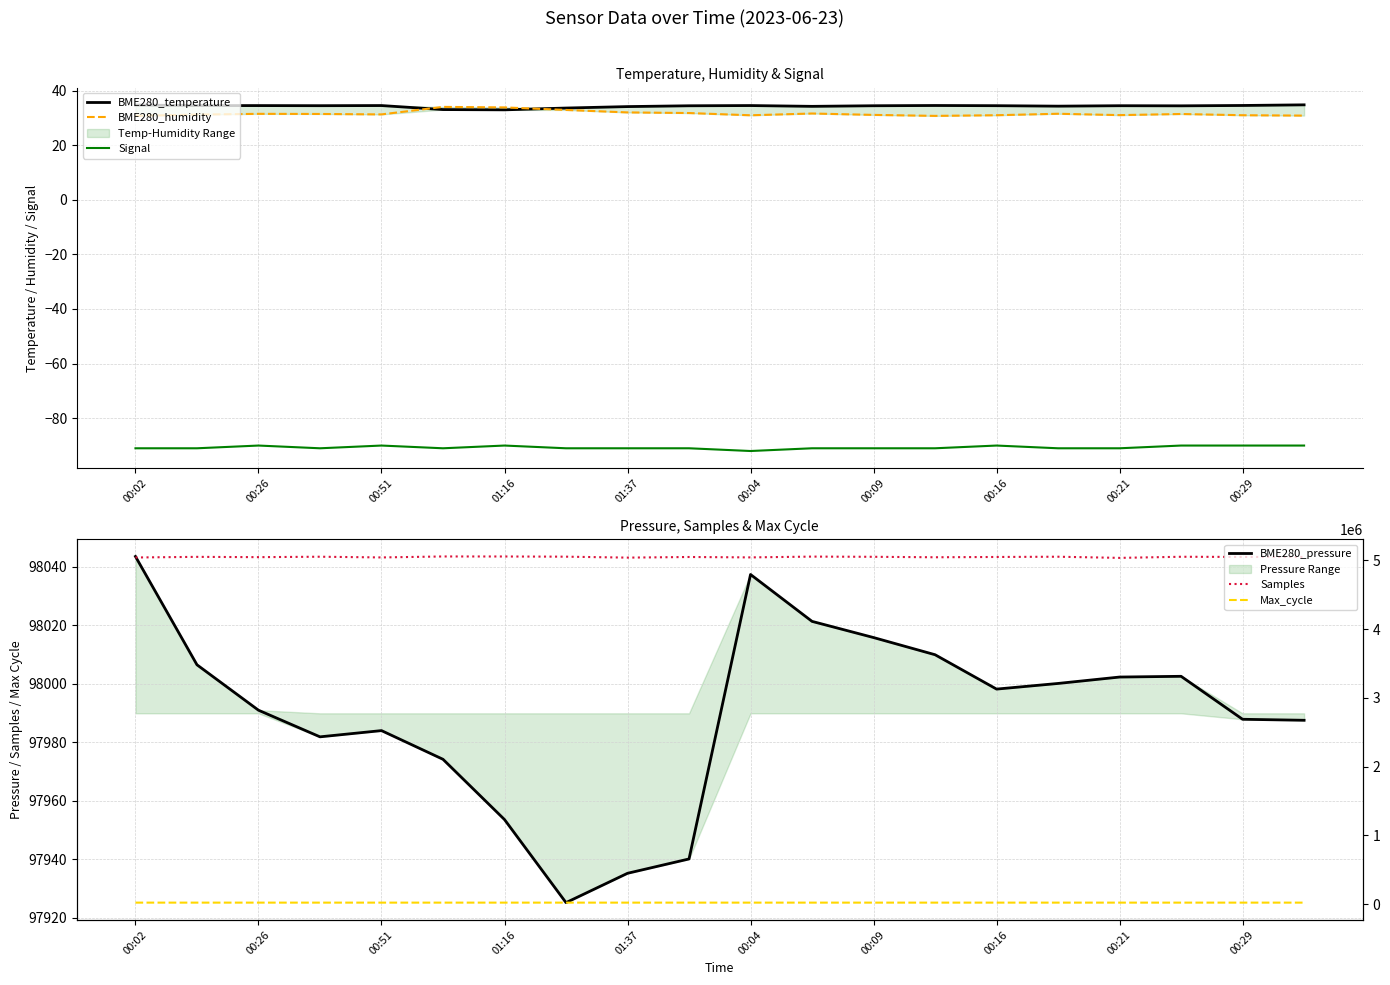

Is it true that Max_cycle equals 19936.0 at 15?

True